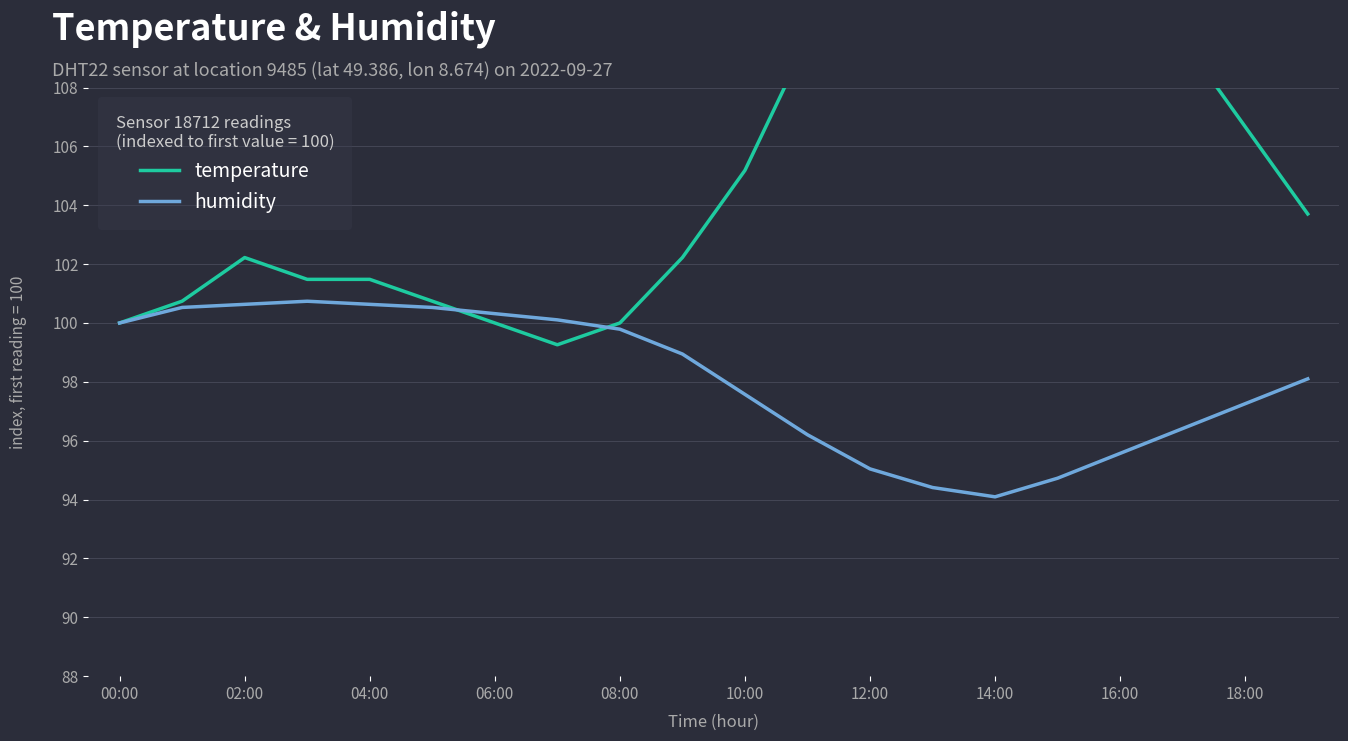

What is the lowest value of the humidity series?

94.1